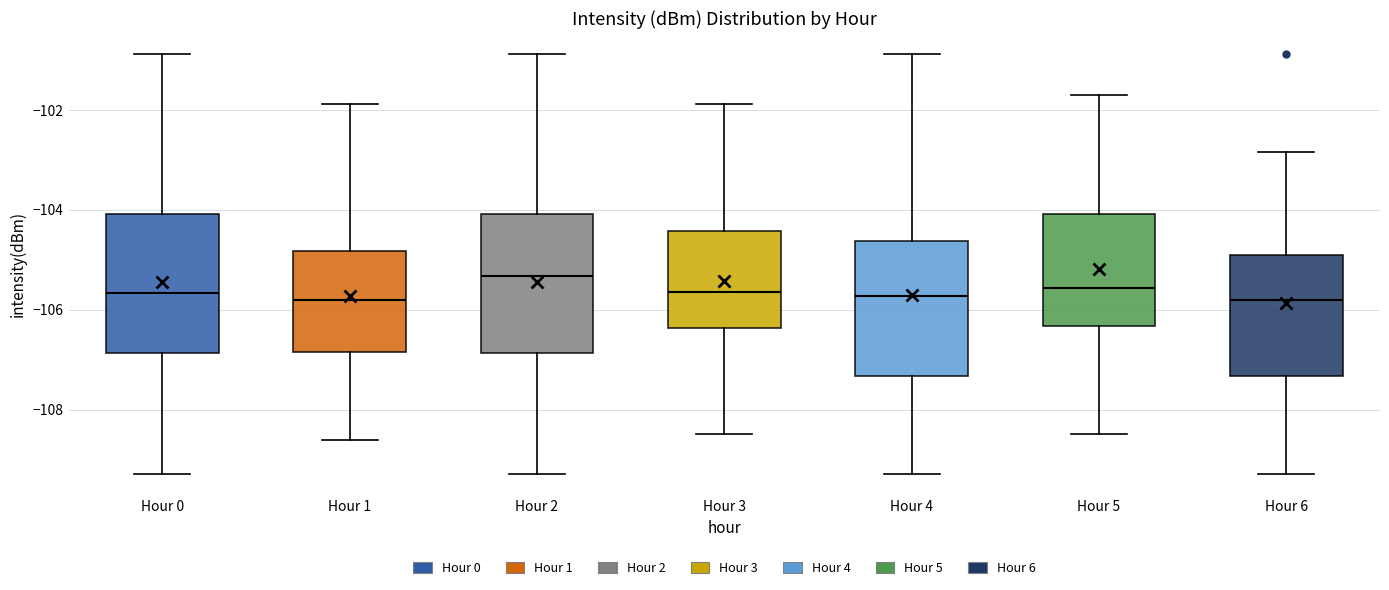

Reading left to right, read every box against the y-axis: the position of its median line, the range the box covers, and the ends of its whiskers. The values are not printed on the chart, so give them approximately, as read against the axis.

Hour 0: median -105.6, box -106.8 to -104.0, whiskers -109.2 to -100.8
Hour 1: median -105.8, box -106.8 to -104.8, whiskers -108.6 to -101.8
Hour 2: median -105.4, box -106.8 to -104.0, whiskers -109.2 to -100.8
Hour 3: median -105.6, box -106.4 to -104.4, whiskers -108.4 to -101.8
Hour 4: median -105.8, box -107.4 to -104.6, whiskers -109.2 to -100.8
Hour 5: median -105.6, box -106.4 to -104.0, whiskers -108.4 to -101.6
Hour 6: median -105.8, box -107.4 to -104.8, whiskers -109.2 to -102.8